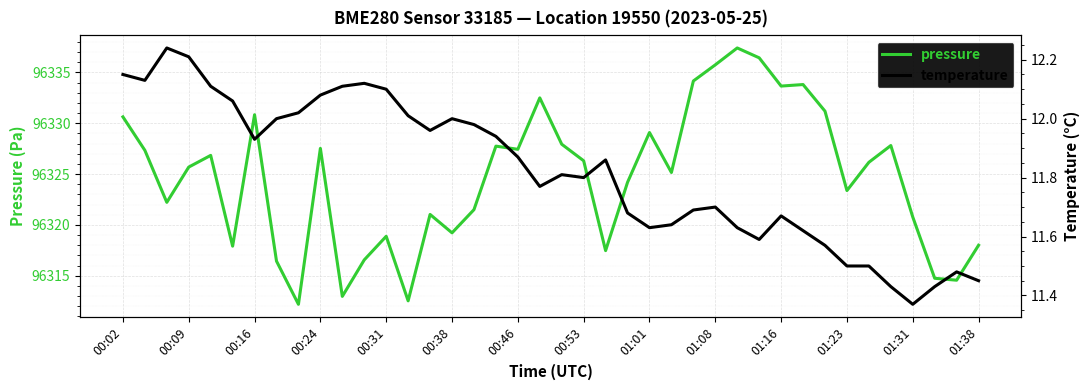

At 01:38, list the series in order from largest to smallest.

pressure, temperature